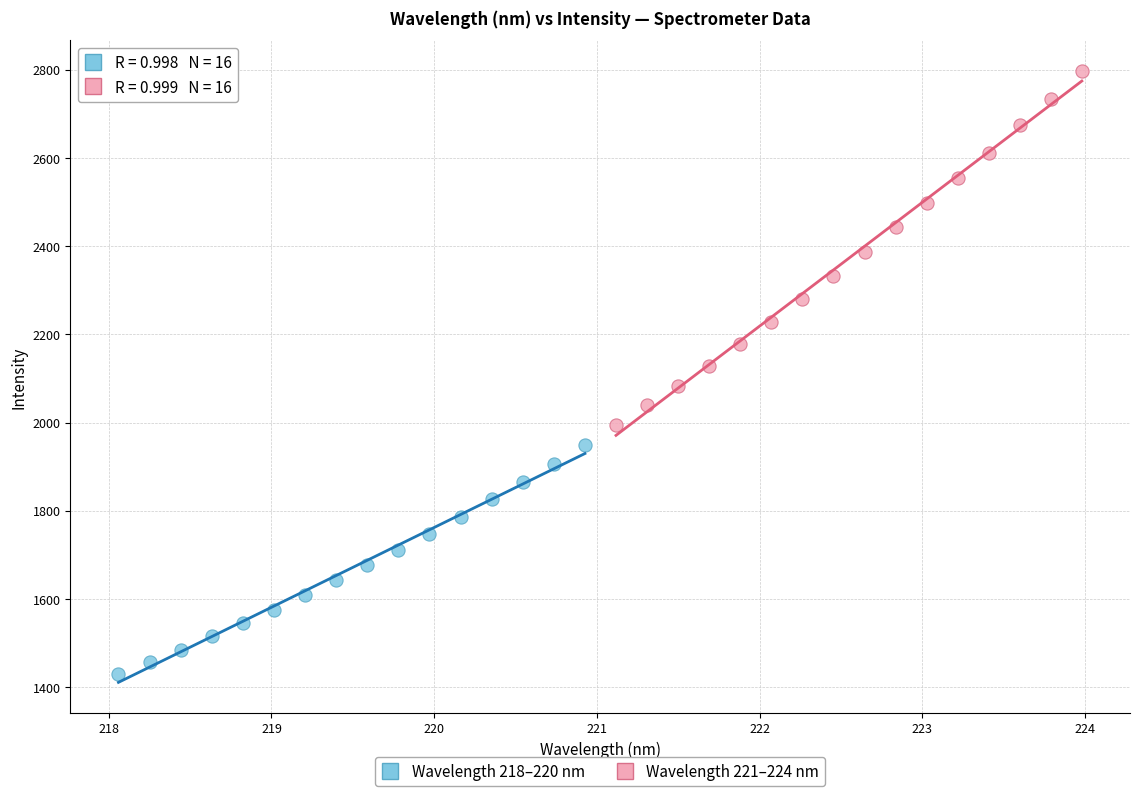

Which series contains the highest Y value?

Wavelength 221–224 nm